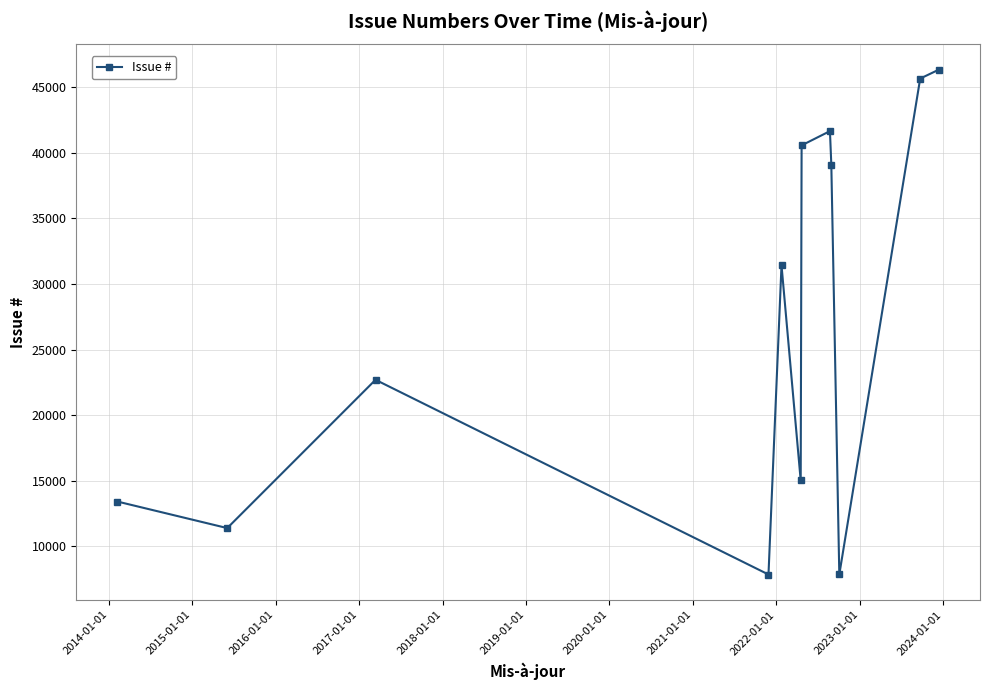

What is the difference between the maximum and minimum values?

38482